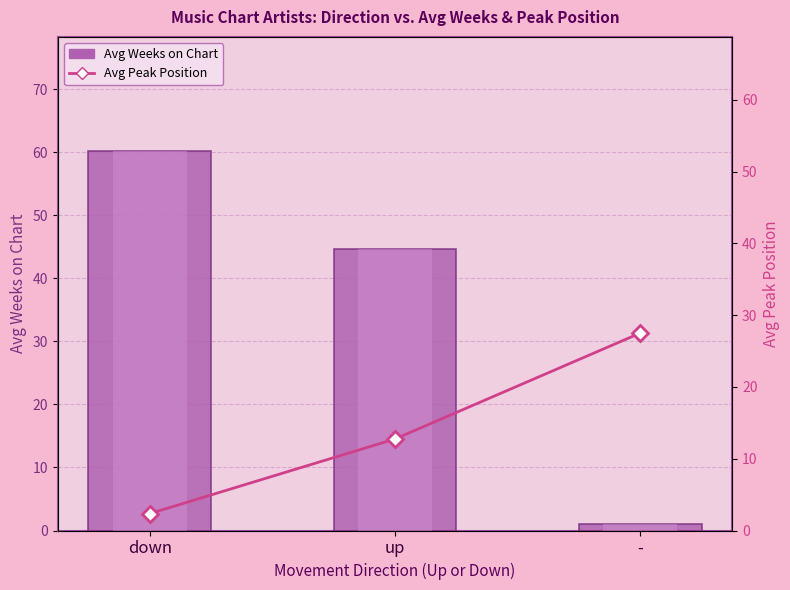

What is the lowest value of the Avg Peak Position series?

2.4